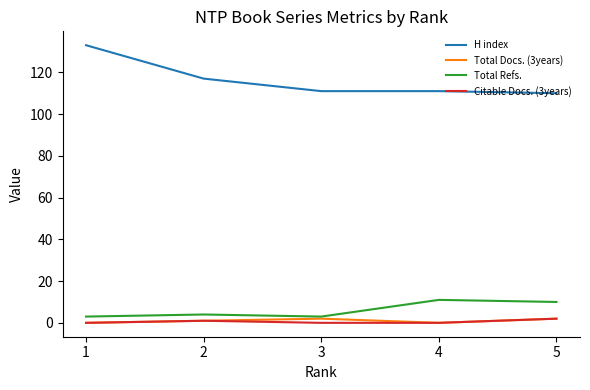

What is the difference between the second highest and minimum values in the H index series?

7